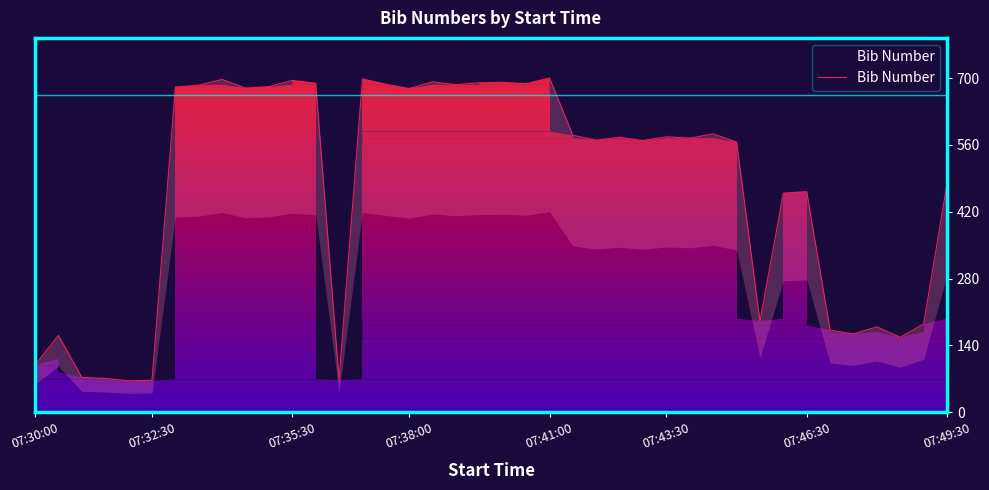

What is the greatest value displayed?

700